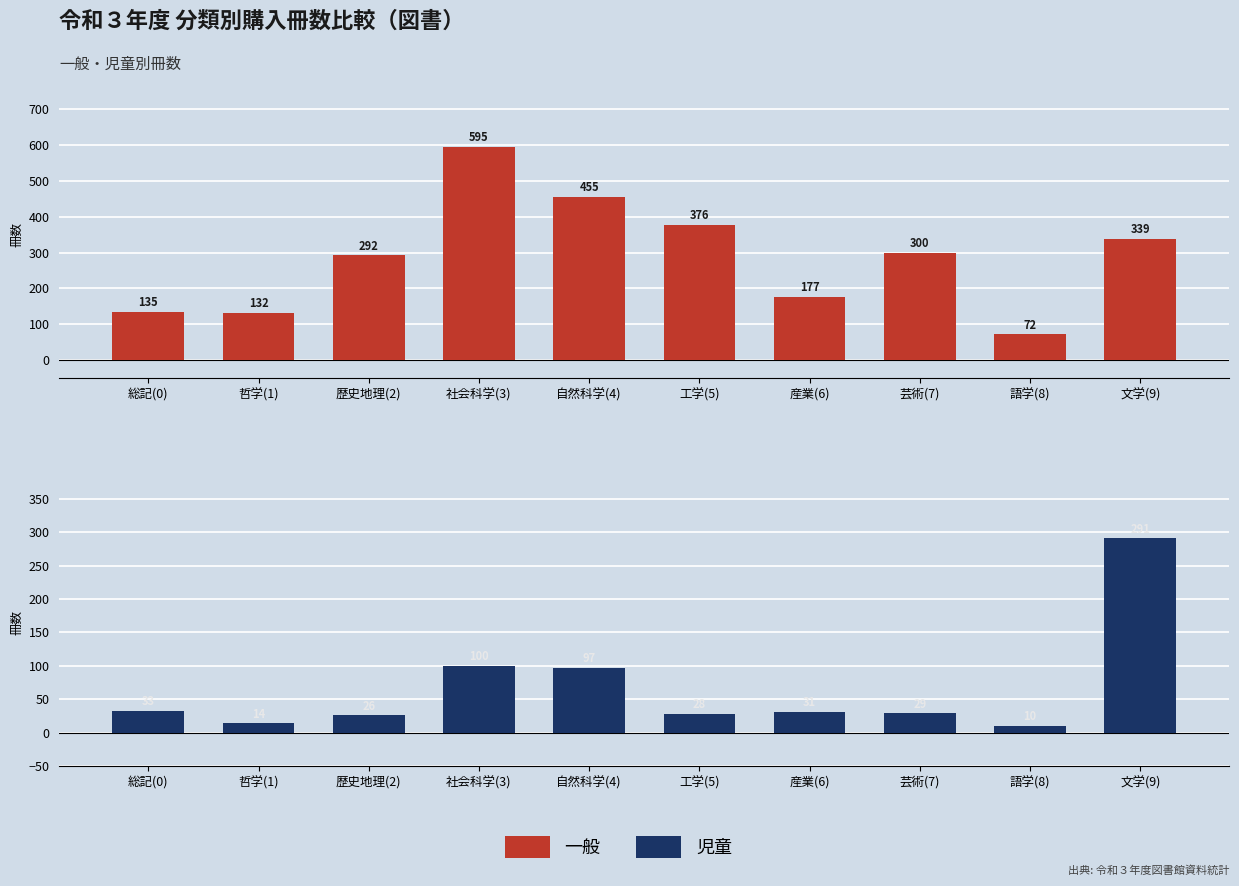

How many values in the 児童 series exceed 31?

4